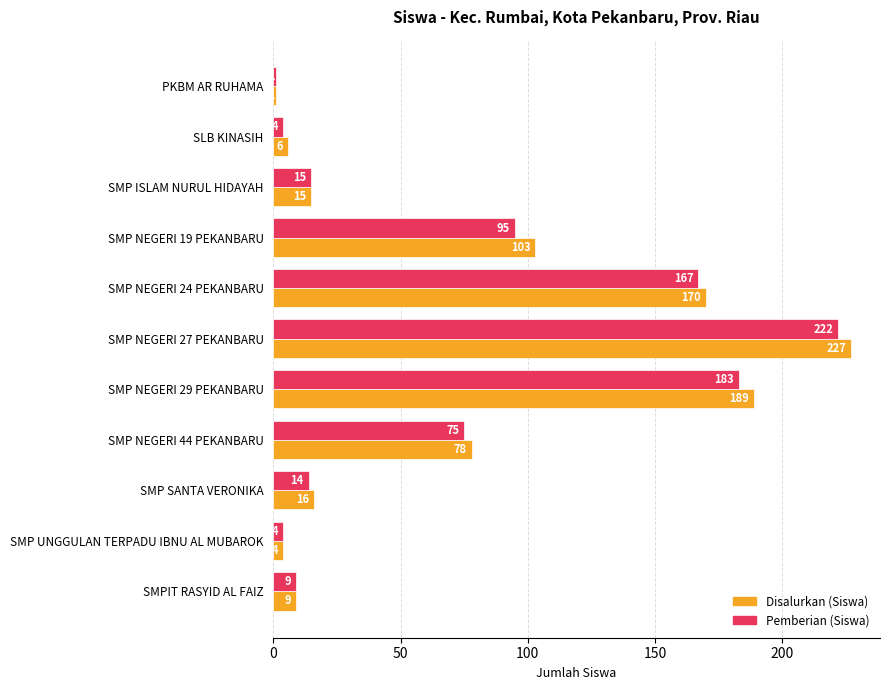

Rank the categories by Disalurkan (Siswa) value from lowest to highest.

PKBM AR RUHAMA, SMP UNGGULAN TERPADU IBNU AL MUBAROK, SLB KINASIH, SMPIT RASYID AL FAIZ, SMP ISLAM NURUL HIDAYAH, SMP SANTA VERONIKA, SMP NEGERI 44 PEKANBARU, SMP NEGERI 19 PEKANBARU, SMP NEGERI 24 PEKANBARU, SMP NEGERI 29 PEKANBARU, SMP NEGERI 27 PEKANBARU